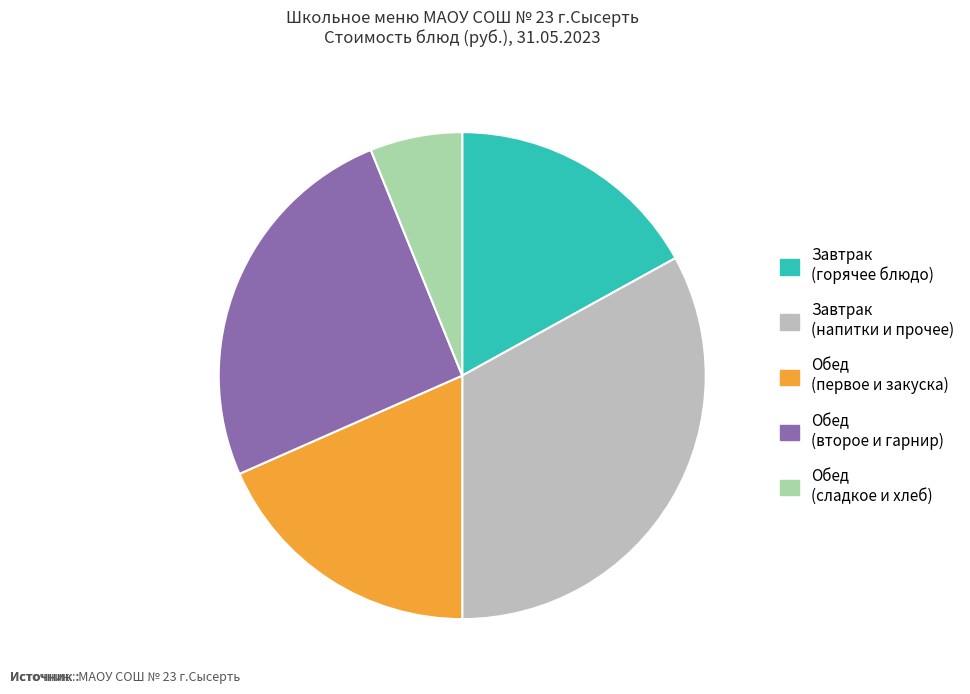

Does any single category account for the majority?

No